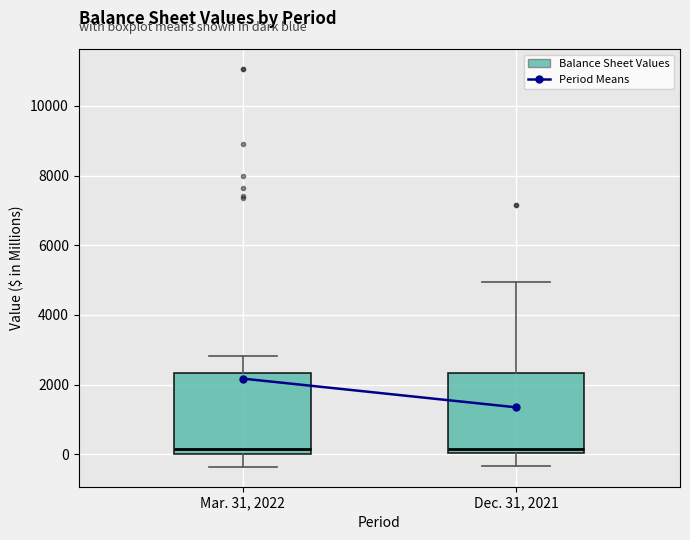

Reading left to right, transcribe this box plot: for each box, give where its median line is, the range the box spans, and where its two whiskers end, as read against the y-axis. The values are not printed on the chart, so give them approximately, as read against the axis.

Mar. 31, 2022: median 200, box 0 to 2400, whiskers -400 to 2800
Dec. 31, 2021: median 200, box 0 to 2400, whiskers -400 to 5000